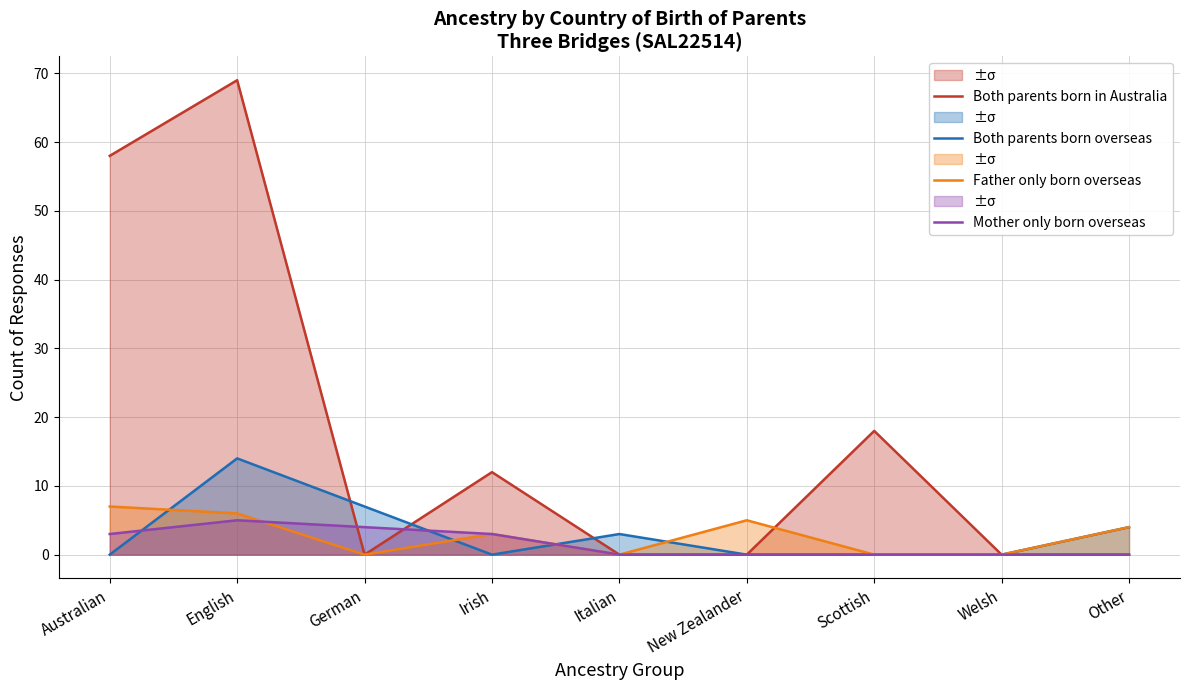

The Mother only born overseas series shows 3 at New Zealander. True or false?

False